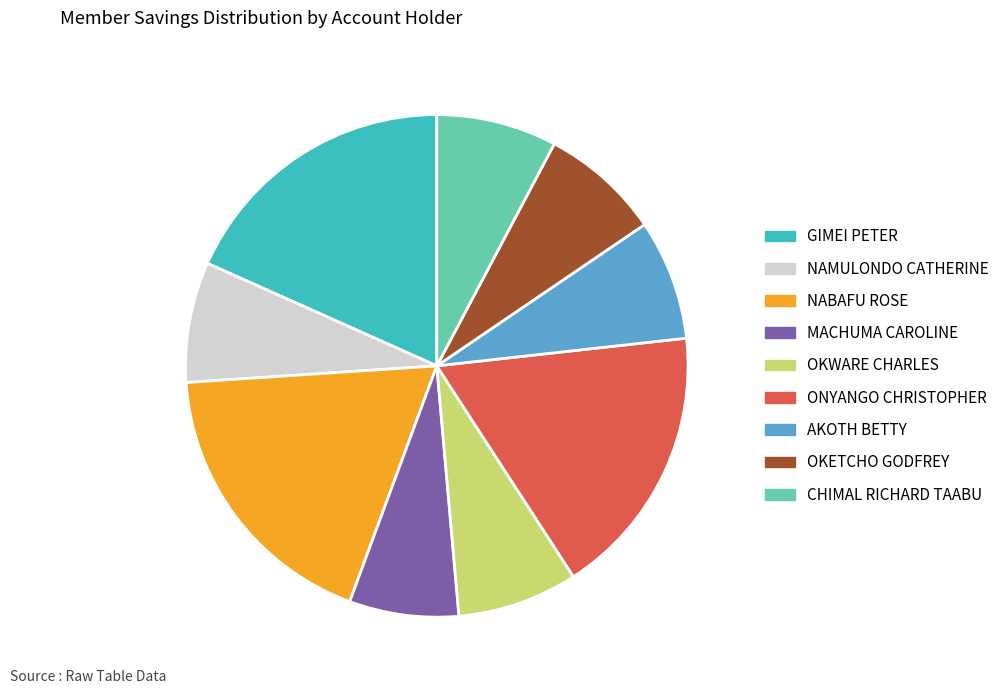

What is the smallest slice in the pie chart?

MACHUMA CAROLINE